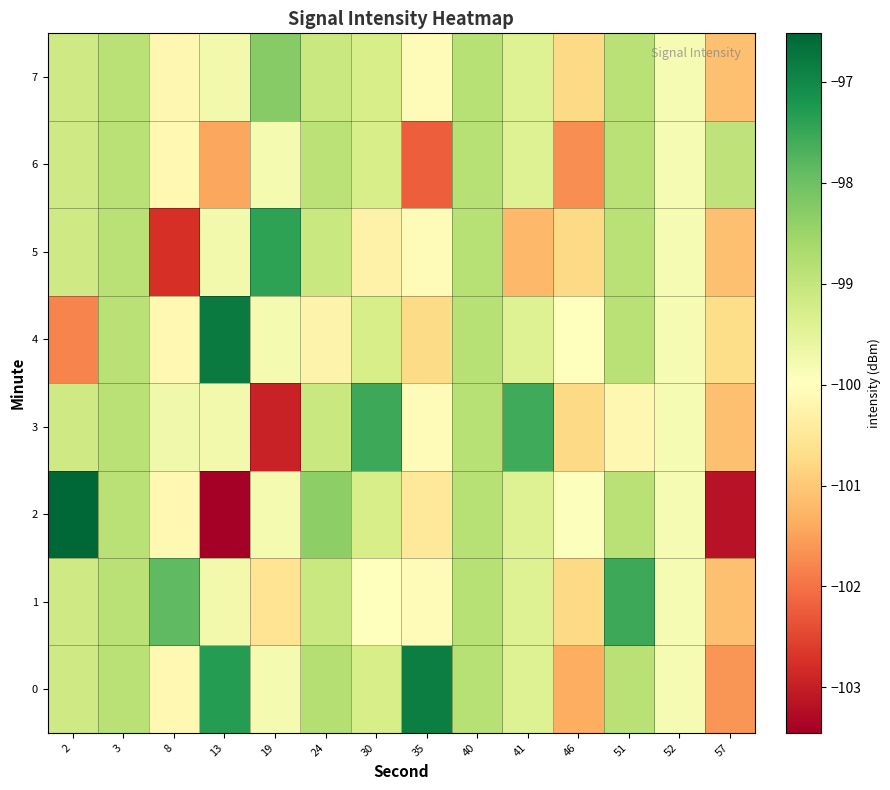

Count the number of categories in the chart.

14